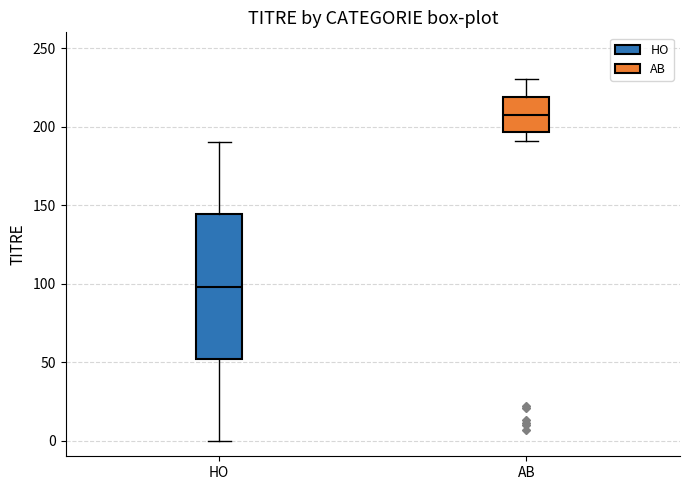

Which box is the tallest, from its lower edge to its upper edge?

HO